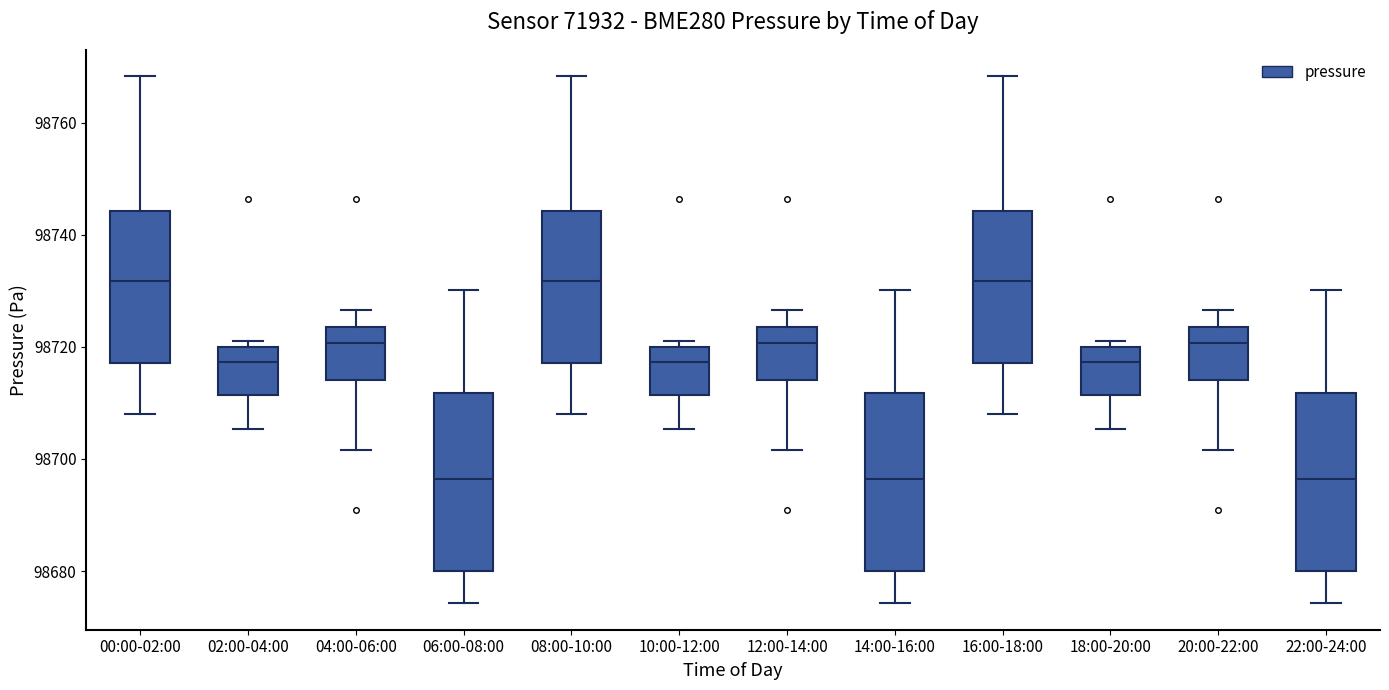

Reading left to right, read every box against the y-axis: the position of its median line, the range the box covers, and the ends of its whiskers. The values are not printed on the chart, so give them approximately, as read against the axis.

00:00-02:00: median 98732, box 98718 to 98744, whiskers 98708 to 98768
02:00-04:00: median 98718, box 98712 to 98720, whiskers 98706 to 98722
04:00-06:00: median 98720, box 98714 to 98724, whiskers 98702 to 98726
06:00-08:00: median 98696, box 98680 to 98712, whiskers 98674 to 98730
08:00-10:00: median 98732, box 98718 to 98744, whiskers 98708 to 98768
10:00-12:00: median 98718, box 98712 to 98720, whiskers 98706 to 98722
12:00-14:00: median 98720, box 98714 to 98724, whiskers 98702 to 98726
14:00-16:00: median 98696, box 98680 to 98712, whiskers 98674 to 98730
16:00-18:00: median 98732, box 98718 to 98744, whiskers 98708 to 98768
18:00-20:00: median 98718, box 98712 to 98720, whiskers 98706 to 98722
20:00-22:00: median 98720, box 98714 to 98724, whiskers 98702 to 98726
22:00-24:00: median 98696, box 98680 to 98712, whiskers 98674 to 98730